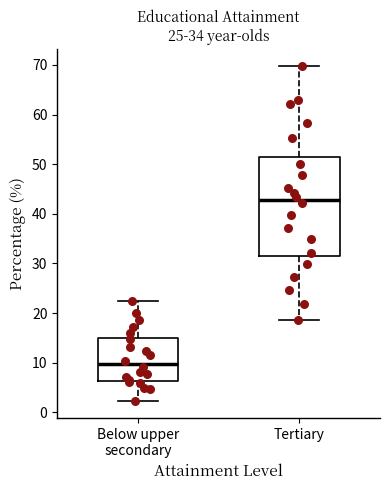

Reading left to right, transcribe this box plot: for each box, give where its median line is, the range the box spans, and where its two whiskers end, as read against the y-axis. The values are not printed on the chart, so give them approximately, as read against the axis.

Below upper secondary: median 10, box 6 to 15, whiskers 2 to 22
Tertiary: median 43, box 32 to 51, whiskers 19 to 70